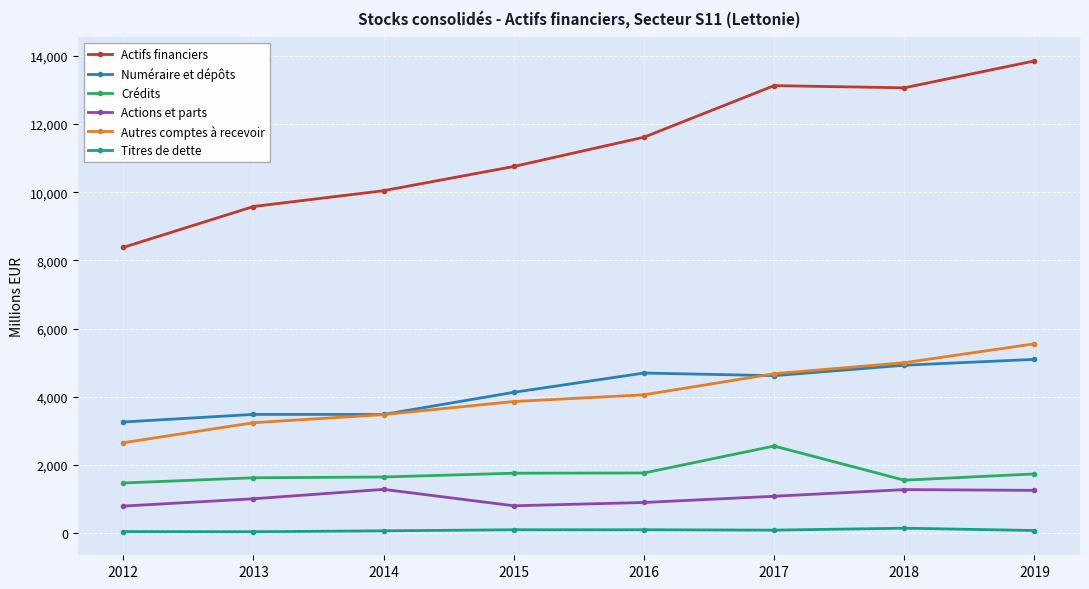

Where is the first local maximum for Actifs financiers?

2017